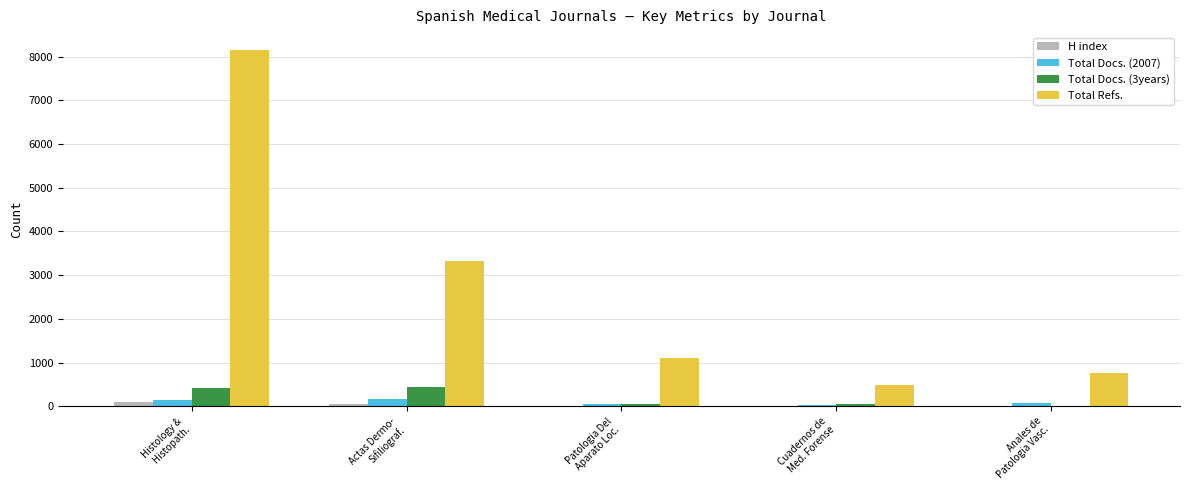

Count the Total Docs. (2007) values in the range 52 to 146.

3